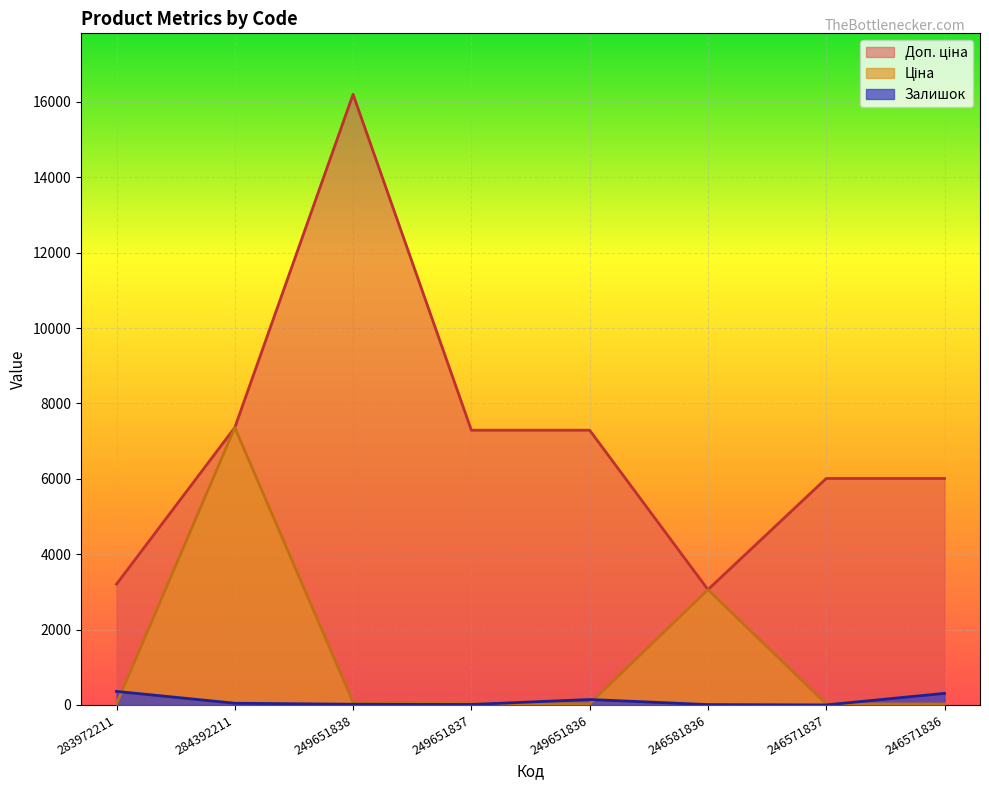

How many lines are shown in the chart?

3